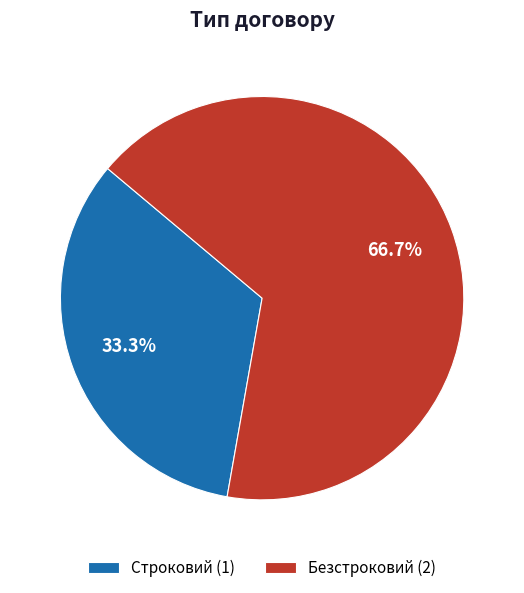

What is the ratio of the value at Строковий to the value at Безстроковий?

0.5